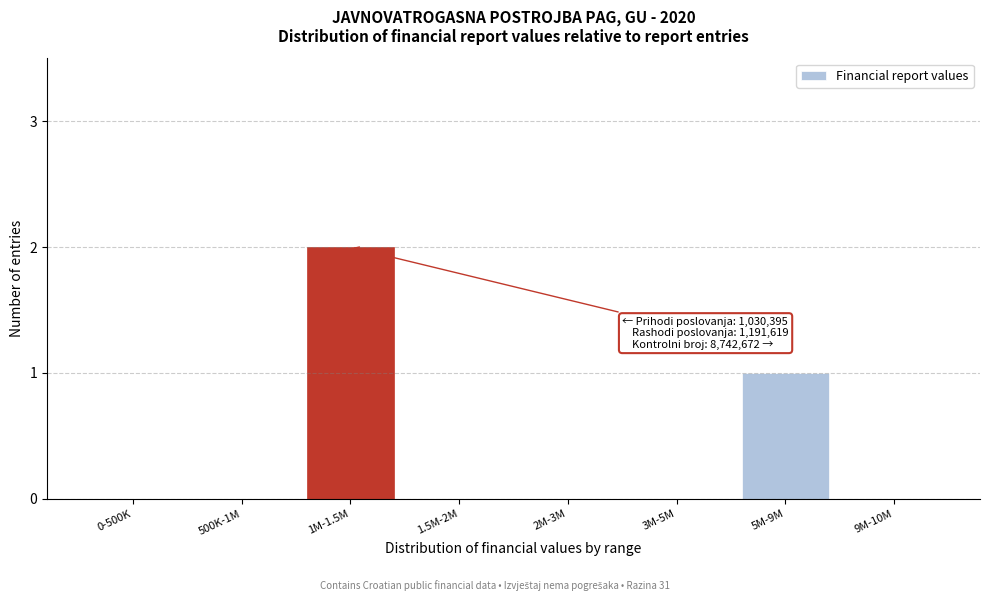

Reading left to right, list all the values displayed in this chart.

0-500K=0	500K-1M=0	1M-1.5M=2	1.5M-2M=0	2M-3M=0	3M-5M=0	5M-9M=1	9M-10M=0